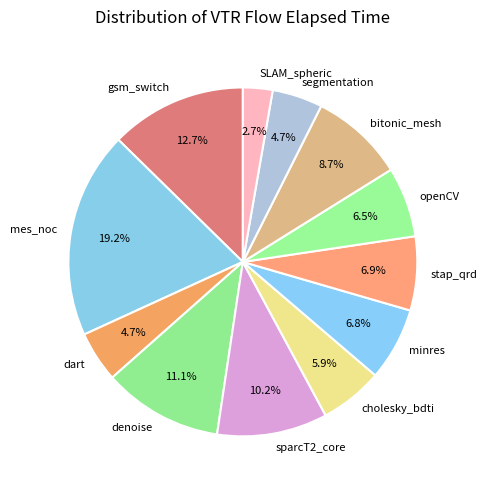

Which has a higher value, denoise or dart?

denoise